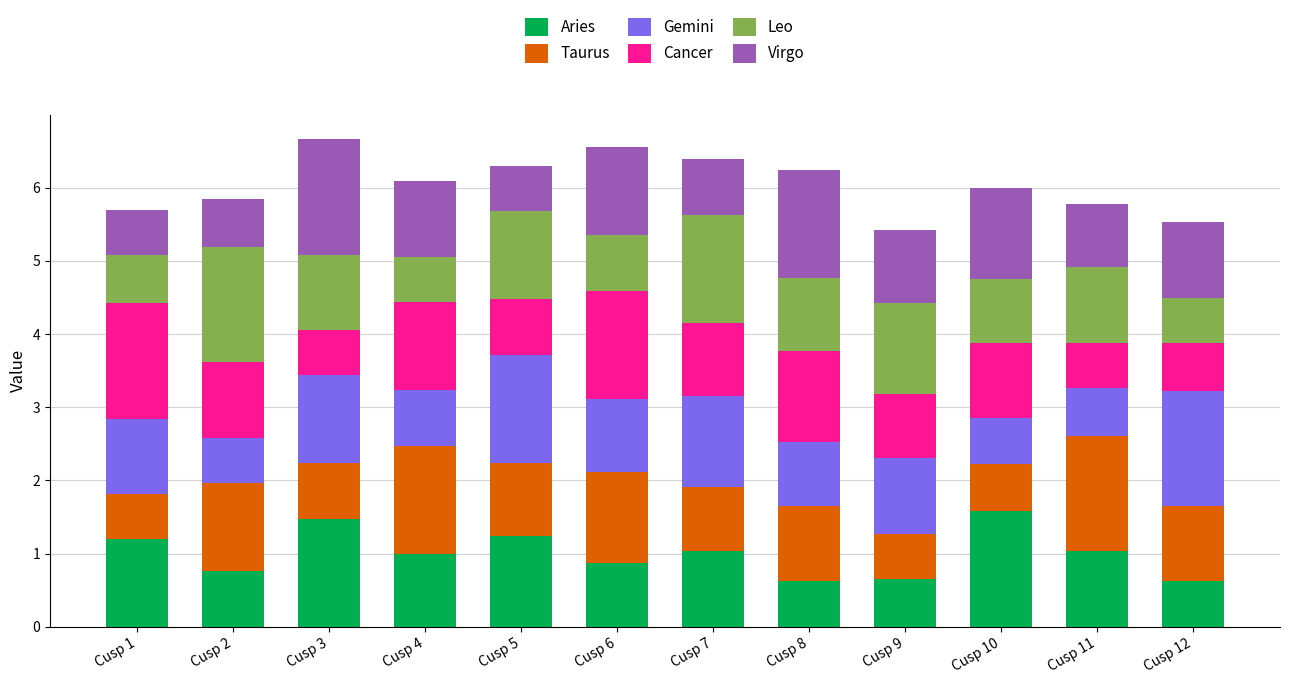

The value of Aries at Cusp 12 is 0.3. True or false?

False